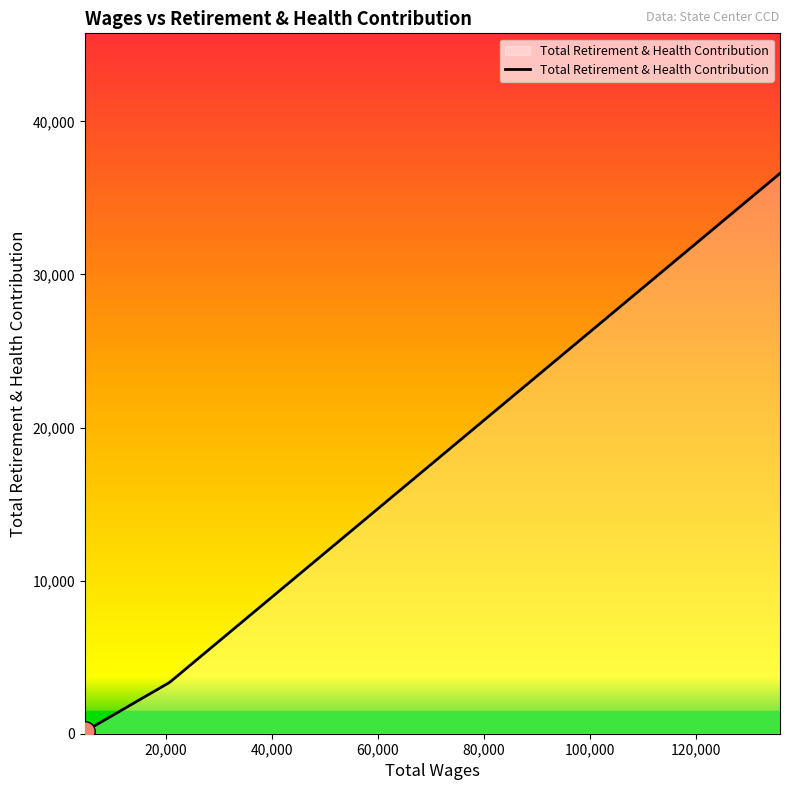

What is the maximum value shown in the chart?

36597.0